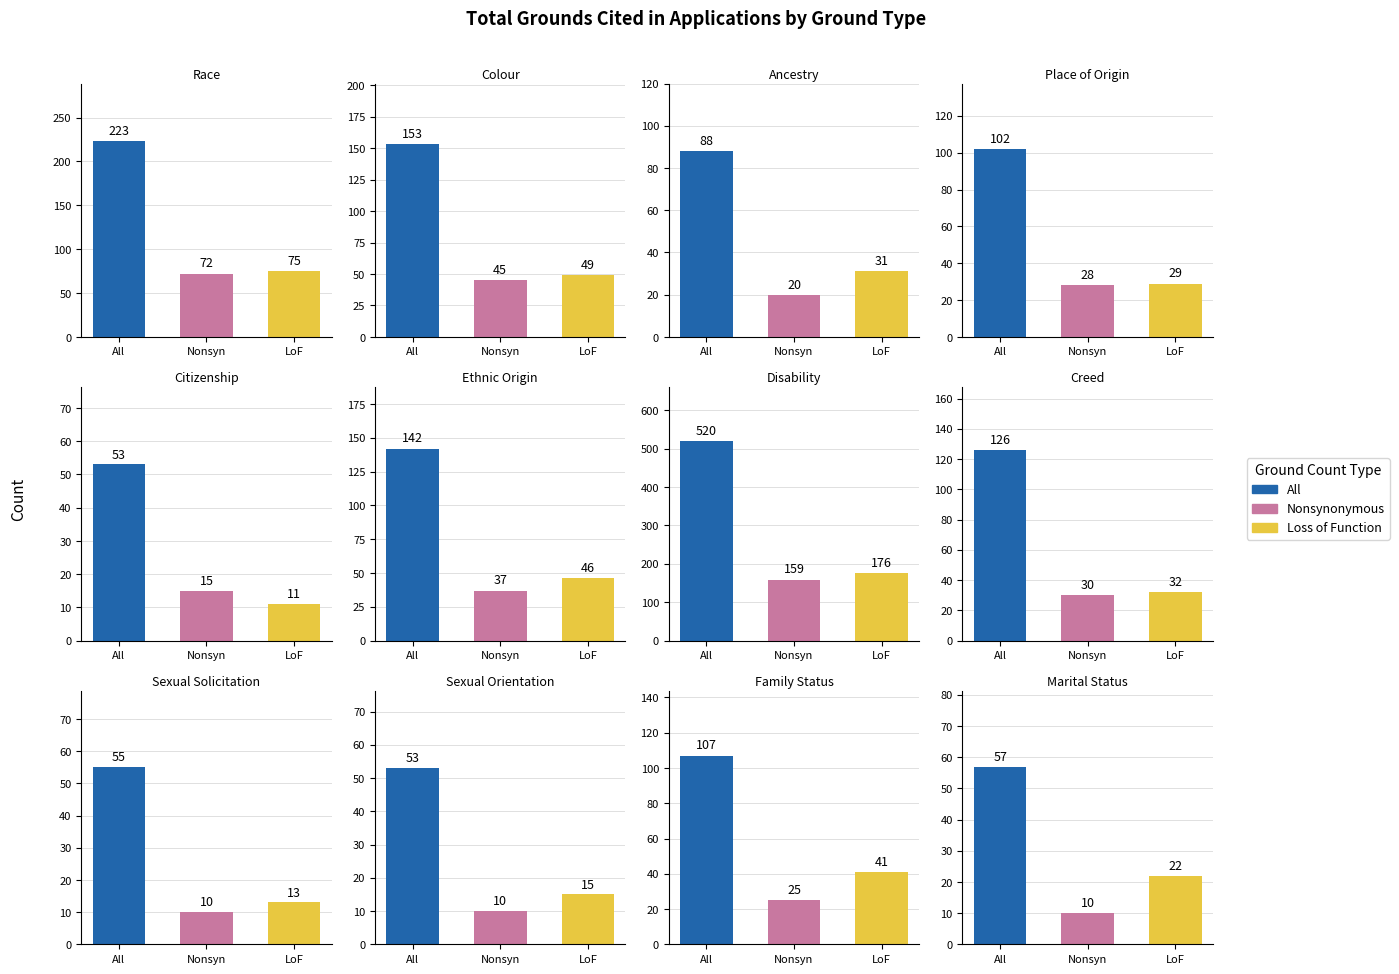

At how many categories does at least one series exceed 389?

1